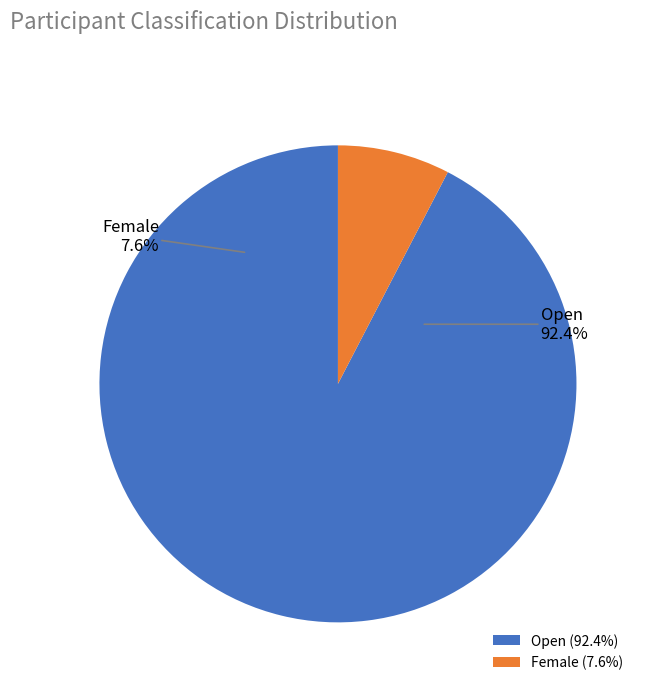

To the nearest percent, what percentage of the pie is Open?

92%